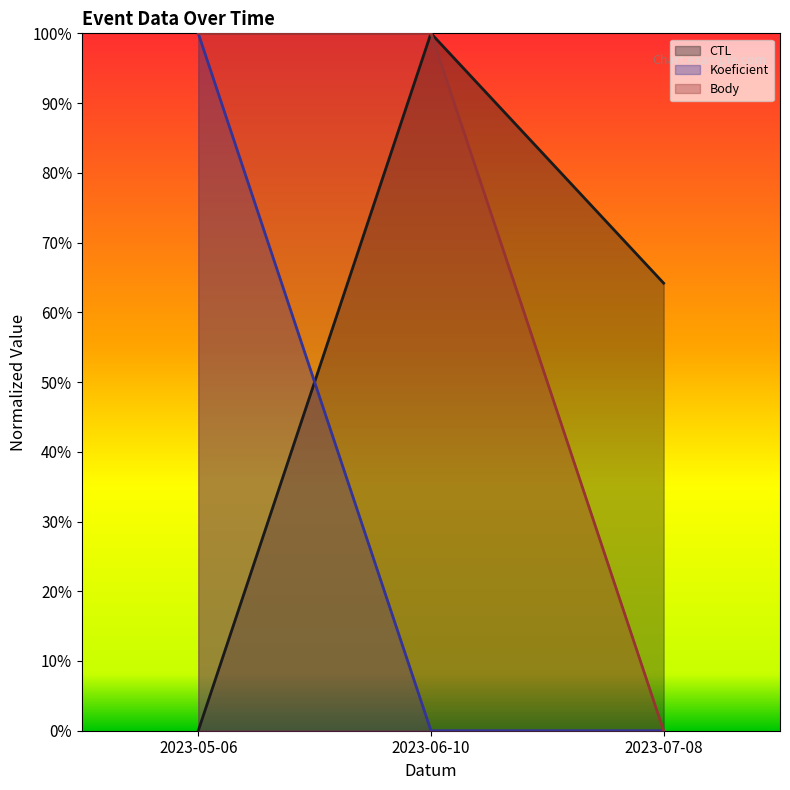

Reading right to left, what are all the values shown in this chart?

CTL: 0.6	1.0	0.0
Koeficient: 0.0	0.0	1.0
Body: 0.0	1.0	1.0